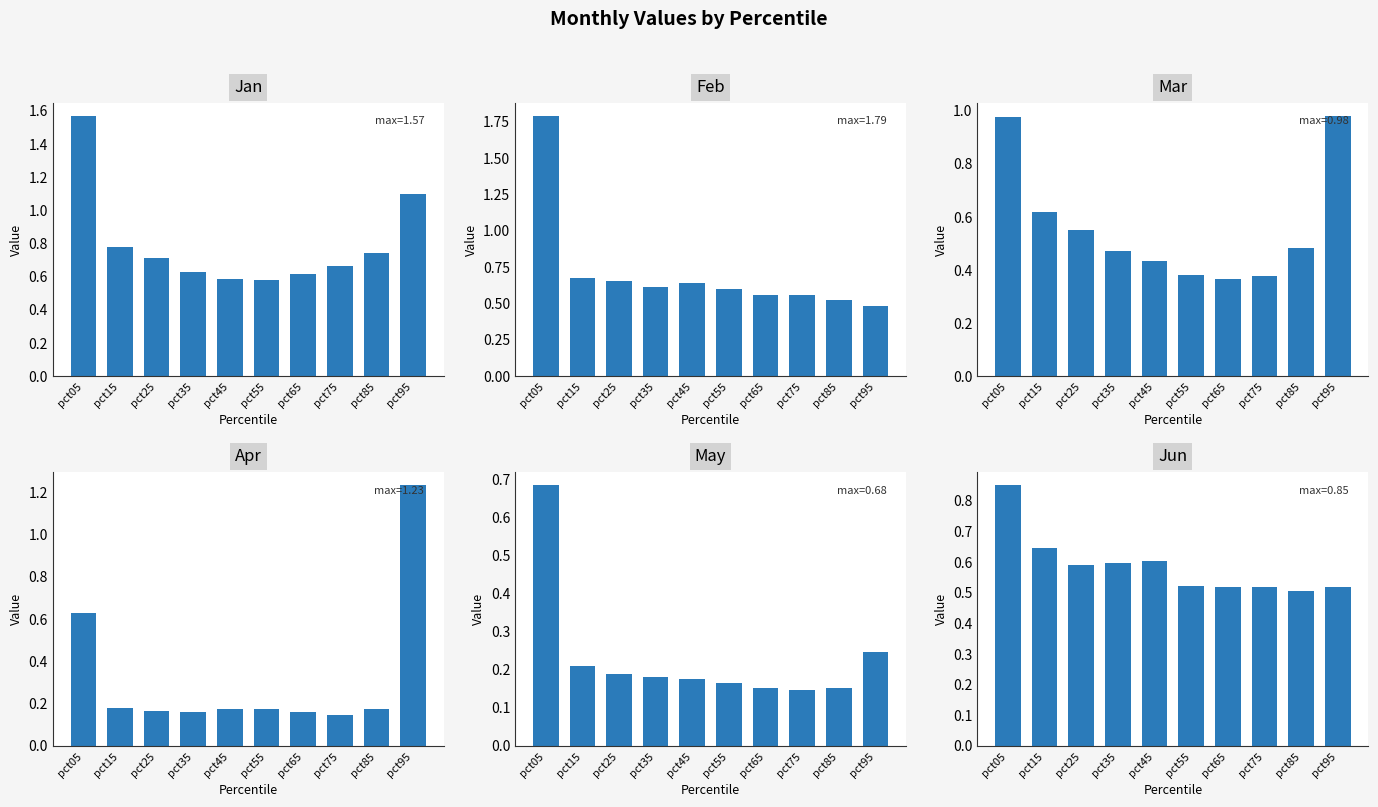

What is the total value across all series at pct65?

2.4